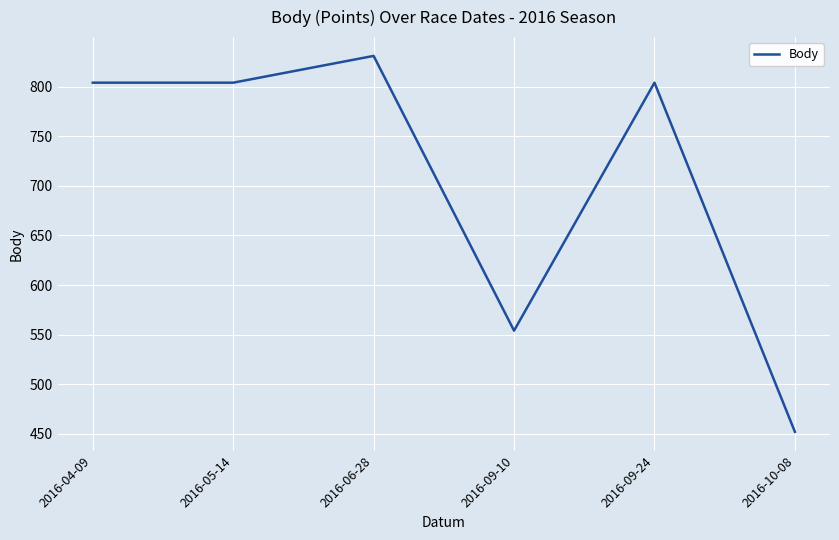

True or false: the data shows 554 at 2016-09-10.

True